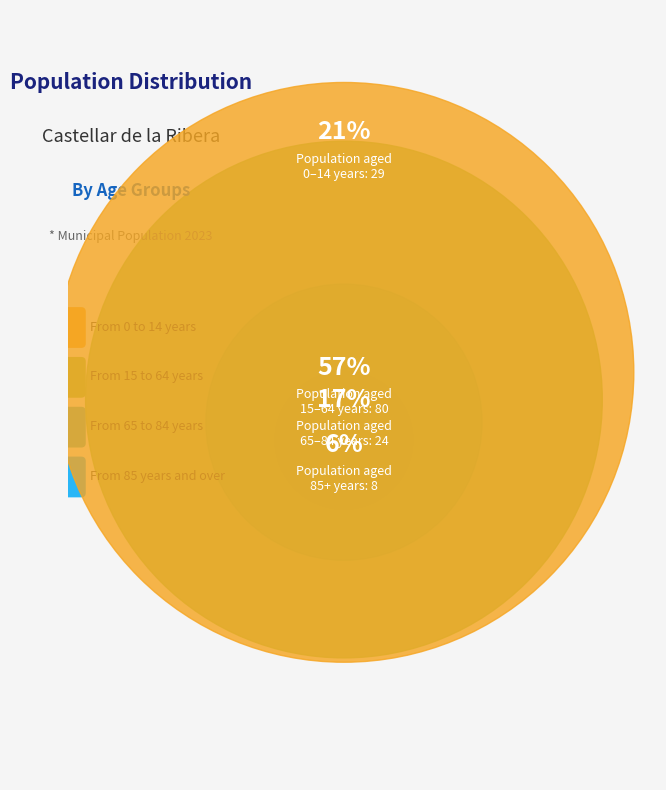

Which has a higher value, From 65 to 84 years or From 0 to 14 years?

From 0 to 14 years